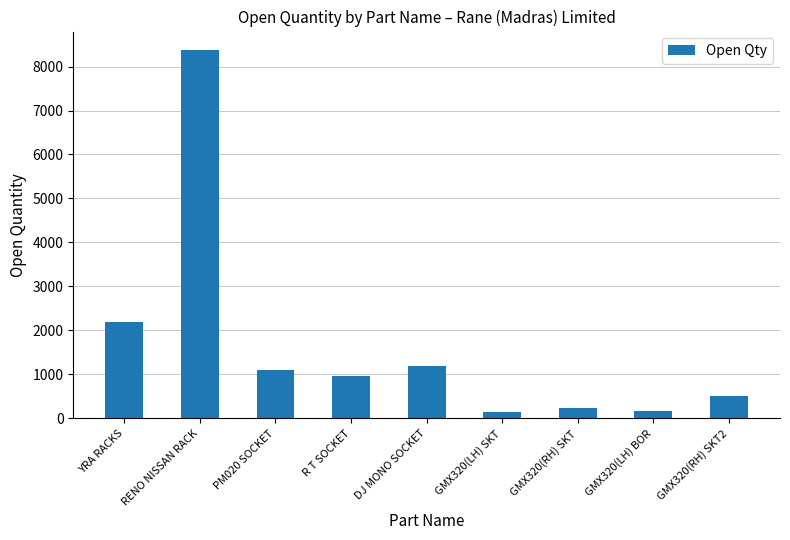

How many data points are less than 974?

4